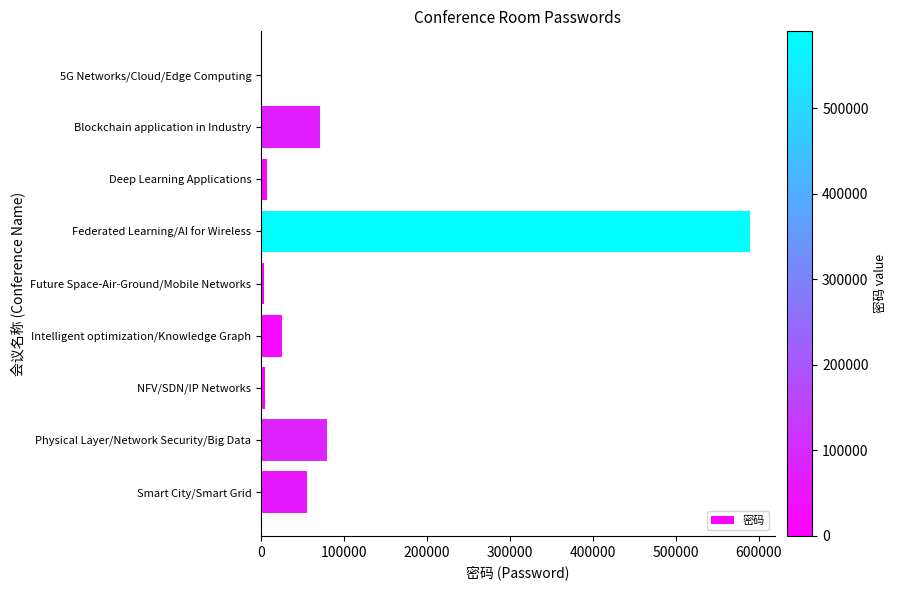

What is the sum of all values?

837685